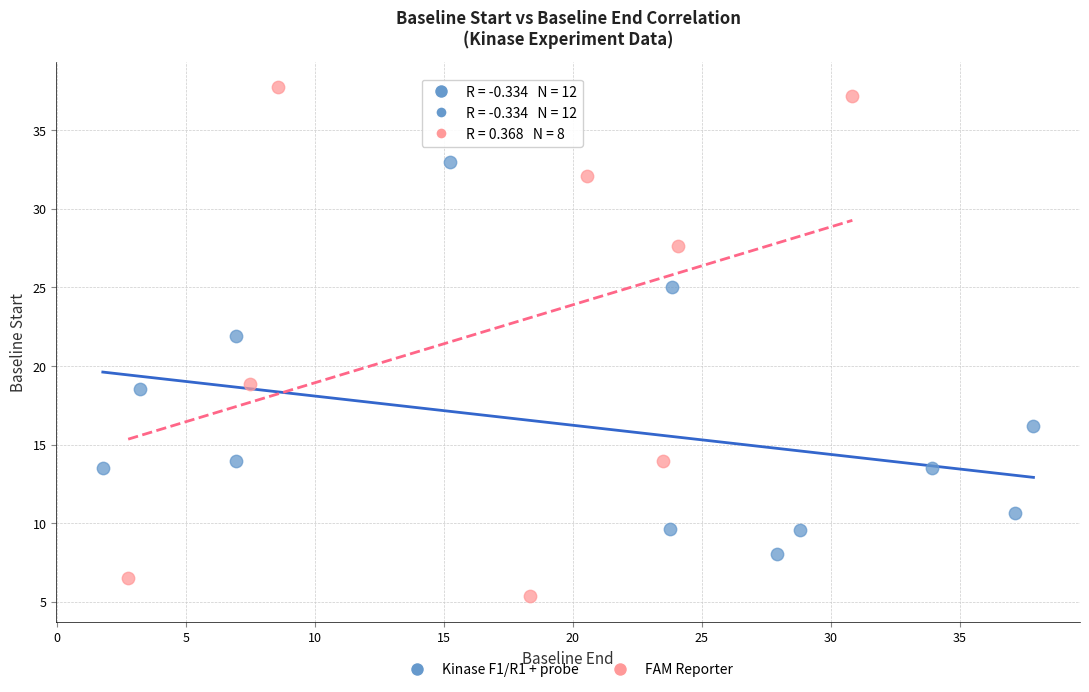

Which series reaches the minimum Y coordinate?

FAM Reporter